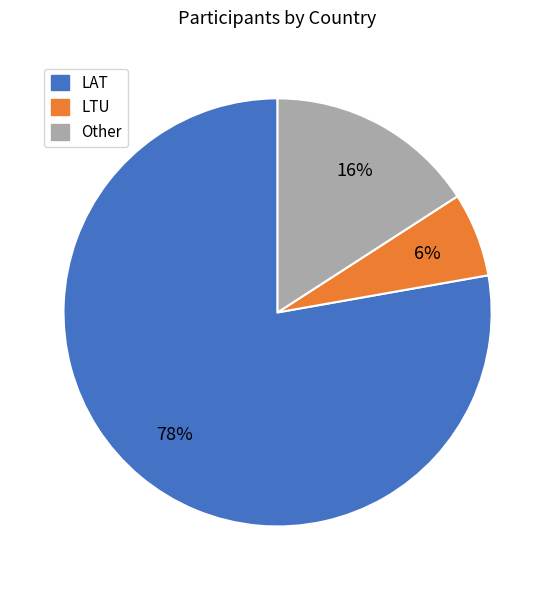

Is the sum of LAT and LTU greater than half?

Yes